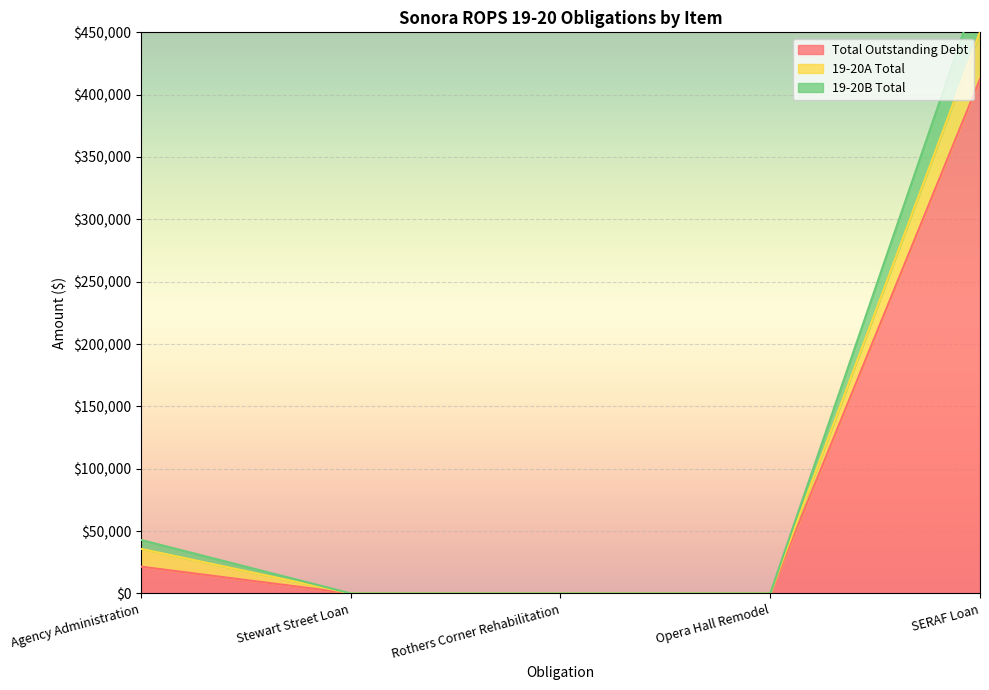

The Total Outstanding Debt series shows 21450 at Agency Administration. True or false?

True